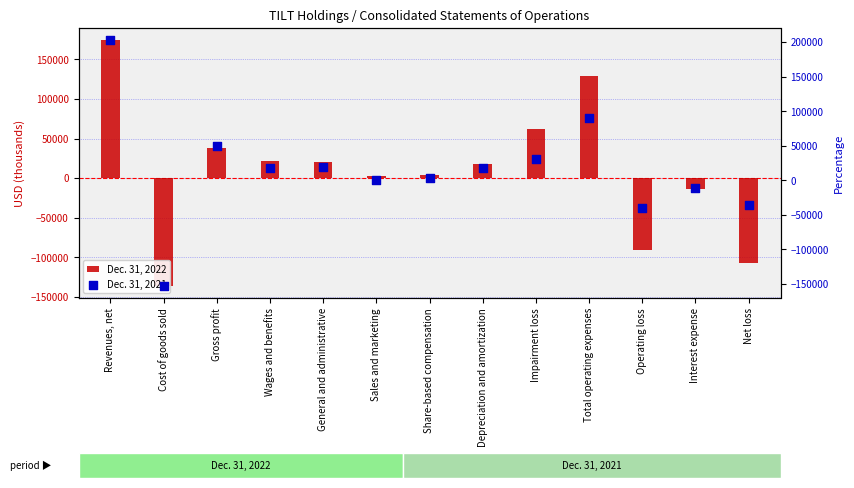

Which series contains the highest Y value?

Dec. 31, 2021